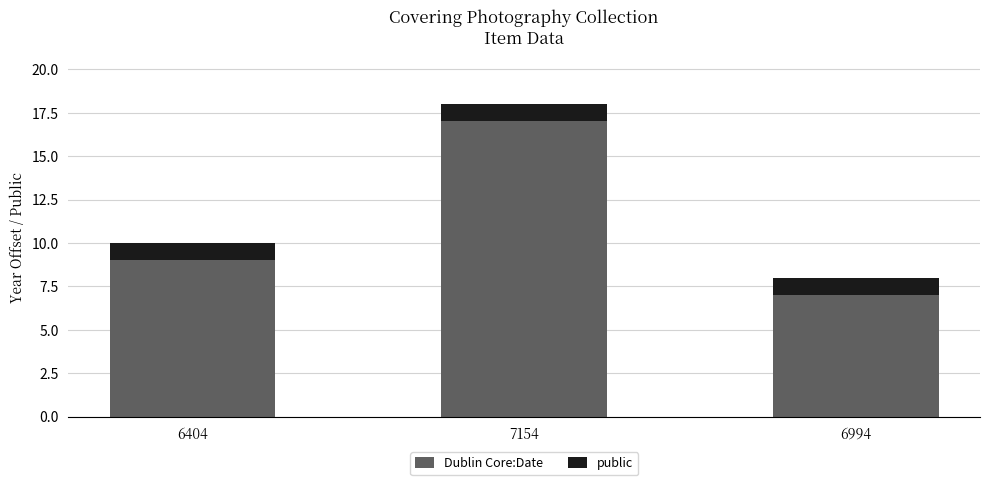

Rank the categories by Dublin Core:Date value from lowest to highest.

6994, 6404, 7154